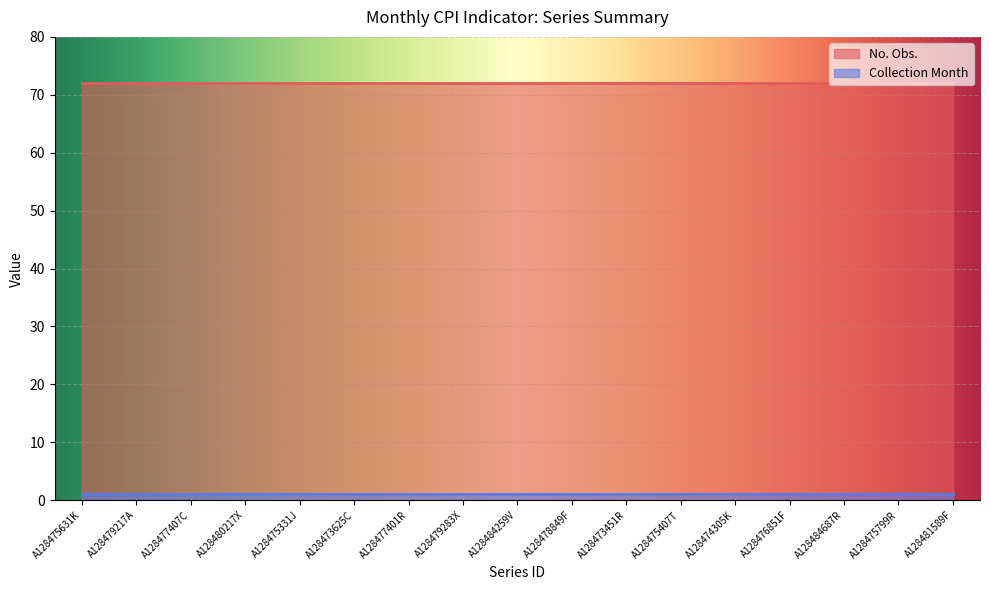

What is the label of the 3rd point from the left?

A128477407C